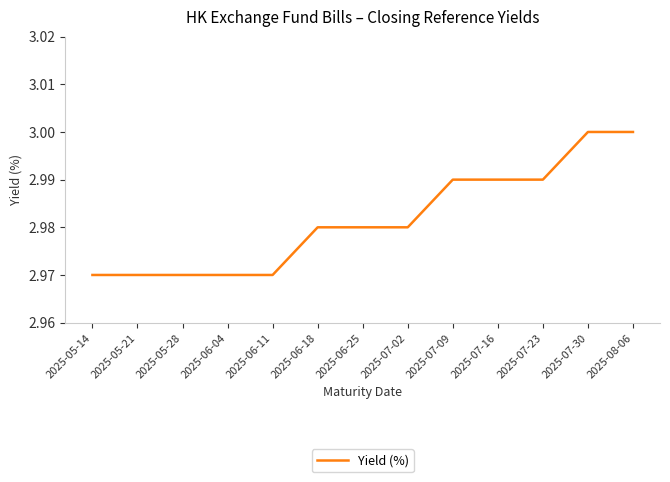

The chart shows a value of 3.0 at 2025-05-28. True or false?

True